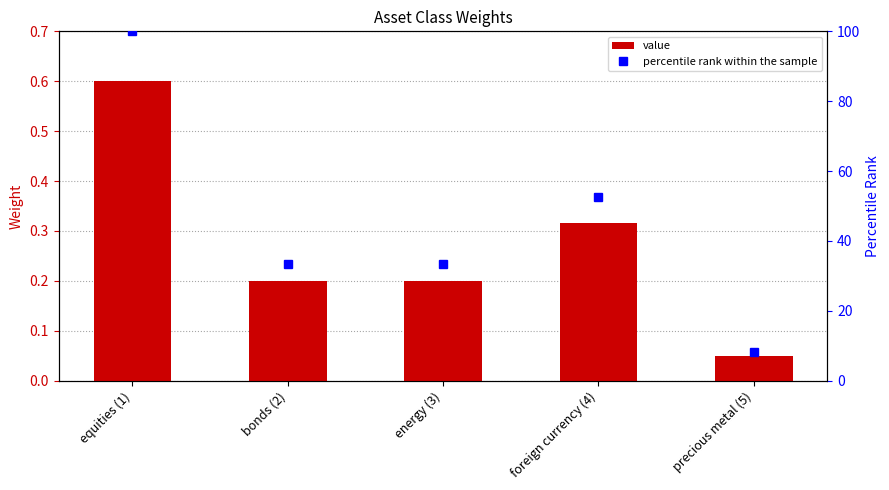

The percentile rank within the sample series shows 14.3 at precious metal (5). True or false?

False